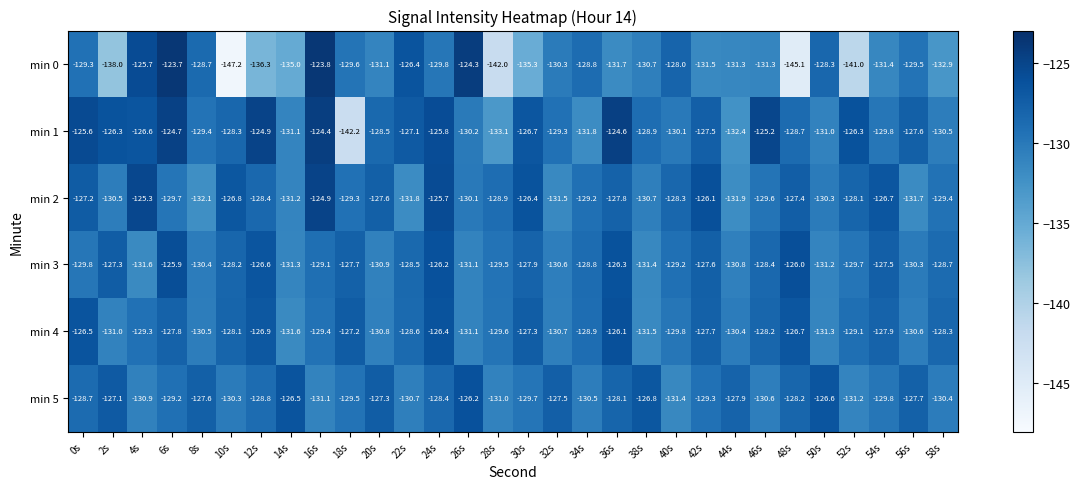

Which series has the largest total across all categories?

min 1